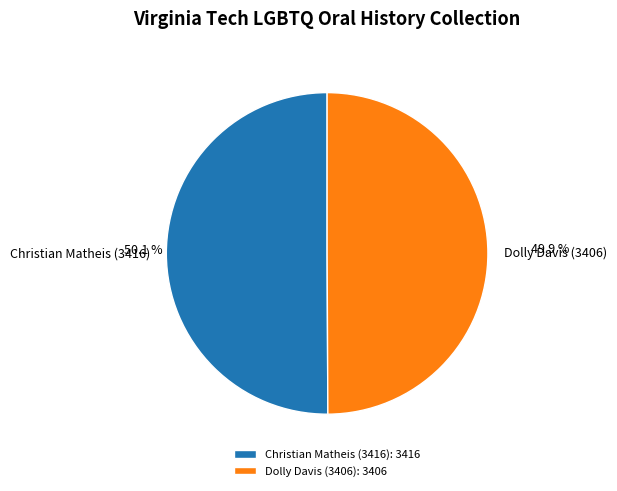

Approximately how many times larger is the value at Dolly Davis (3406) compared to Christian Matheis (3416)?

1.0